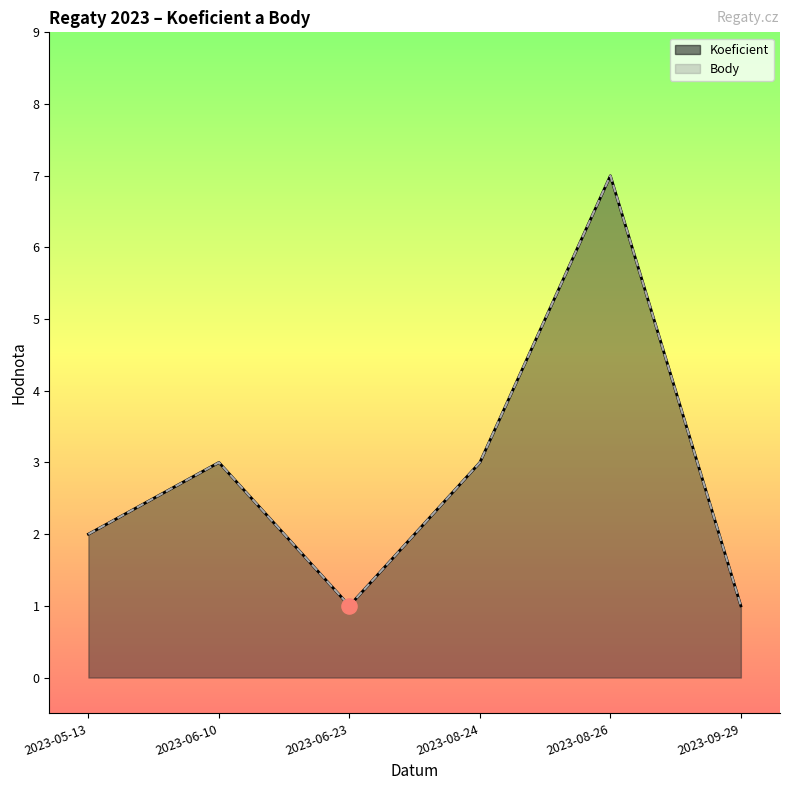

Which series has the widest spread of Y values?

Koeficient